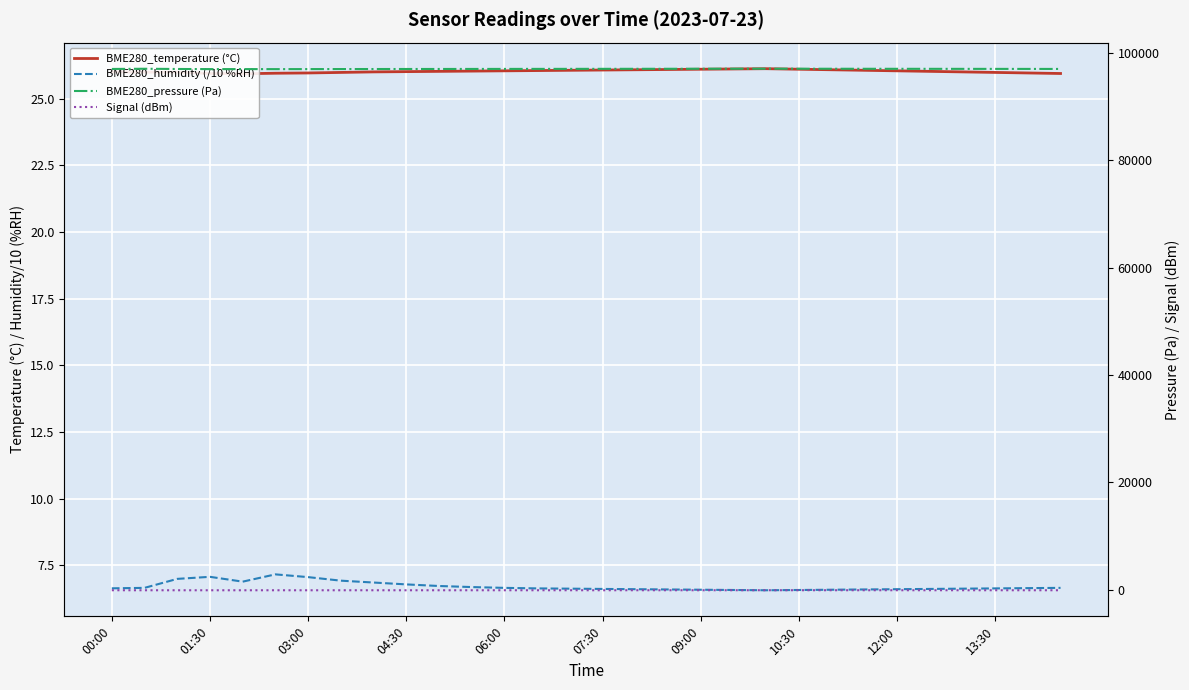

True or false: Signal (dBm) and BME280_pressure (Pa) intersect in this chart.

False